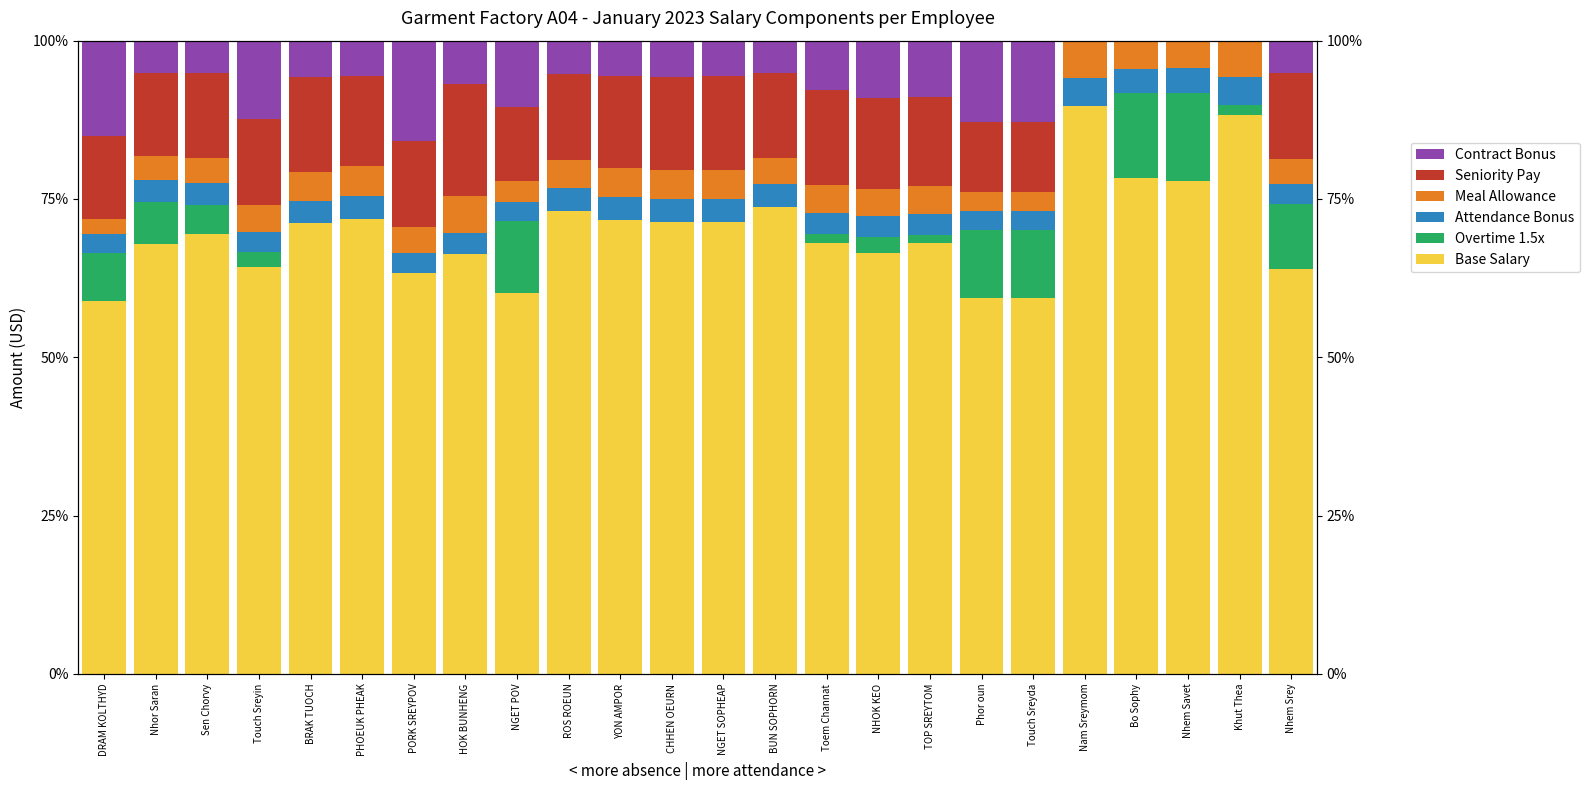

Reading left to right, what are all the values shown in this chart?

Base Salary: 58.8	67.9	69.5	64.2	71.1	71.9	63.2	66.4	60.2	73.1	71.7	71.4	71.4	73.7	68.1	66.5	68.0	59.4	59.4	89.7	78.3	77.8	88.2	63.9
Overtime 1.5x: 7.6	6.6	4.5	2.4	0.0	0.0	0.0	0.0	11.3	0.0	0.0	0.0	0.0	0.0	1.3	2.5	1.3	10.7	10.7	0.0	13.4	13.9	1.7	10.3
Attendance Bonus: 2.9	3.4	3.5	3.2	3.6	3.6	3.2	3.3	3.0	3.7	3.6	3.6	3.6	3.7	3.4	3.3	3.4	3.0	3.0	4.5	3.9	3.9	4.4	3.2
Meal Allowance: 2.4	3.8	3.9	4.2	4.6	4.7	4.1	5.8	3.4	4.3	4.7	4.6	4.6	4.2	4.4	4.3	4.4	3.1	3.1	5.8	4.4	4.4	5.7	4.0
Seniority Pay: 13.1	13.1	13.4	13.7	14.9	14.3	13.7	17.7	11.7	13.6	14.5	14.8	14.7	13.3	15.1	14.2	14.0	11.1	11.1	0.0	0.0	0.0	0.0	13.4
Contract Bonus: 15.1	5.0	5.2	12.3	5.7	5.5	15.8	6.8	10.5	5.2	5.6	5.7	5.7	5.1	7.7	9.1	9.0	12.8	12.8	0.0	0.0	0.0	0.0	5.2